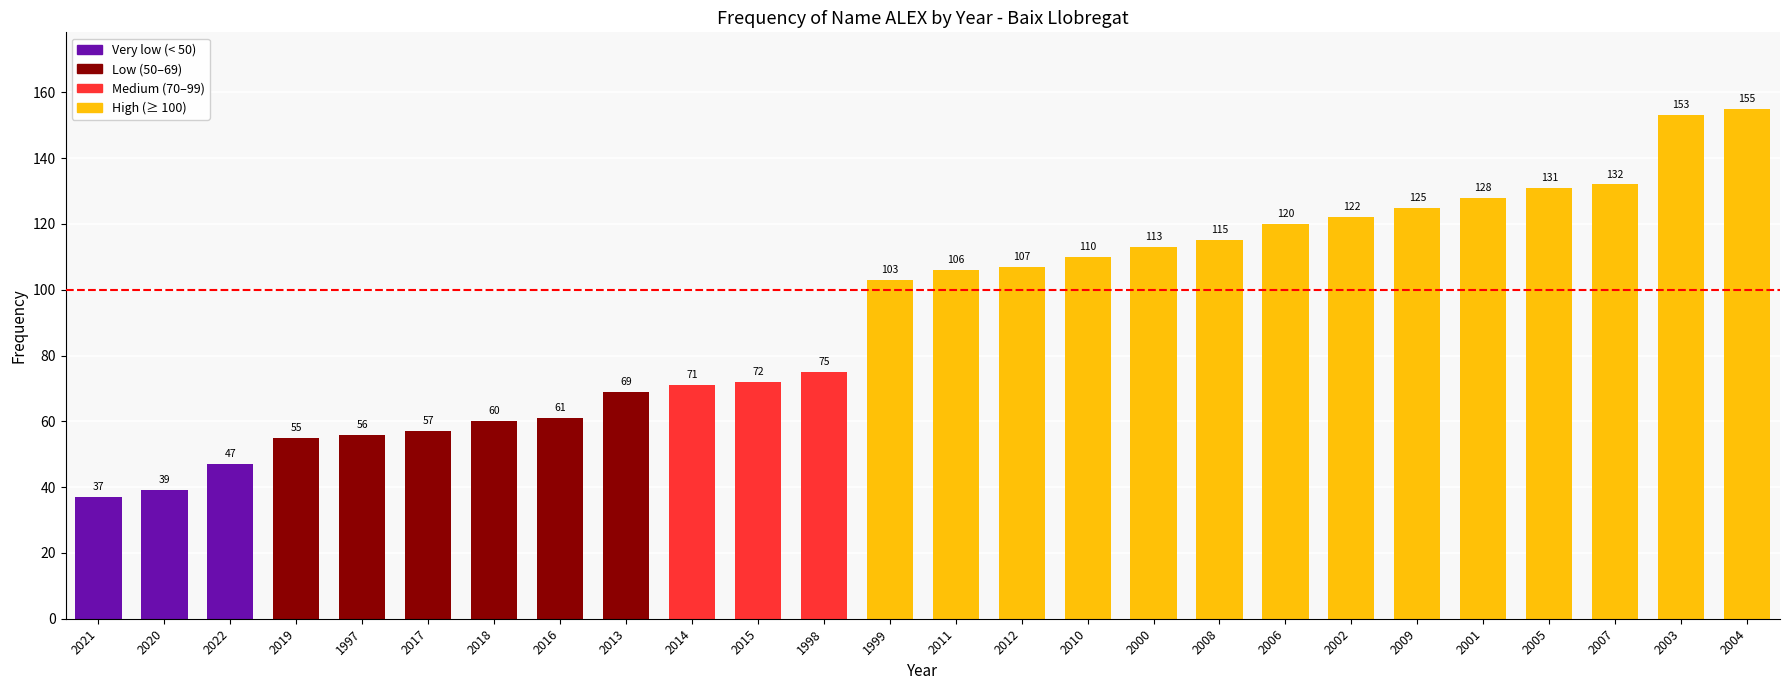

Reading left to right, list all the values displayed in this chart.

37	39	47	55	56	57	60	61	69	71	72	75	103	106	107	110	113	115	120	122	125	128	131	132	153	155